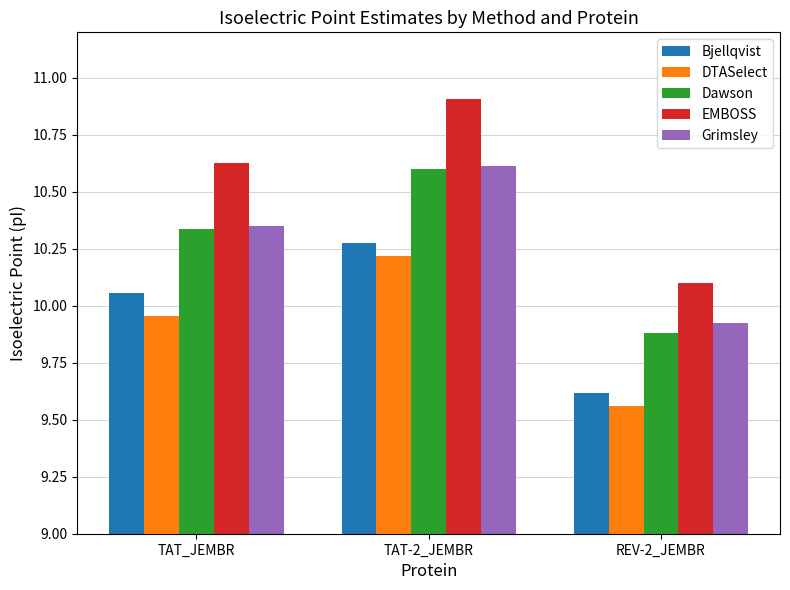

At which category is the sum across all series the highest?

TAT-2_JEMBR